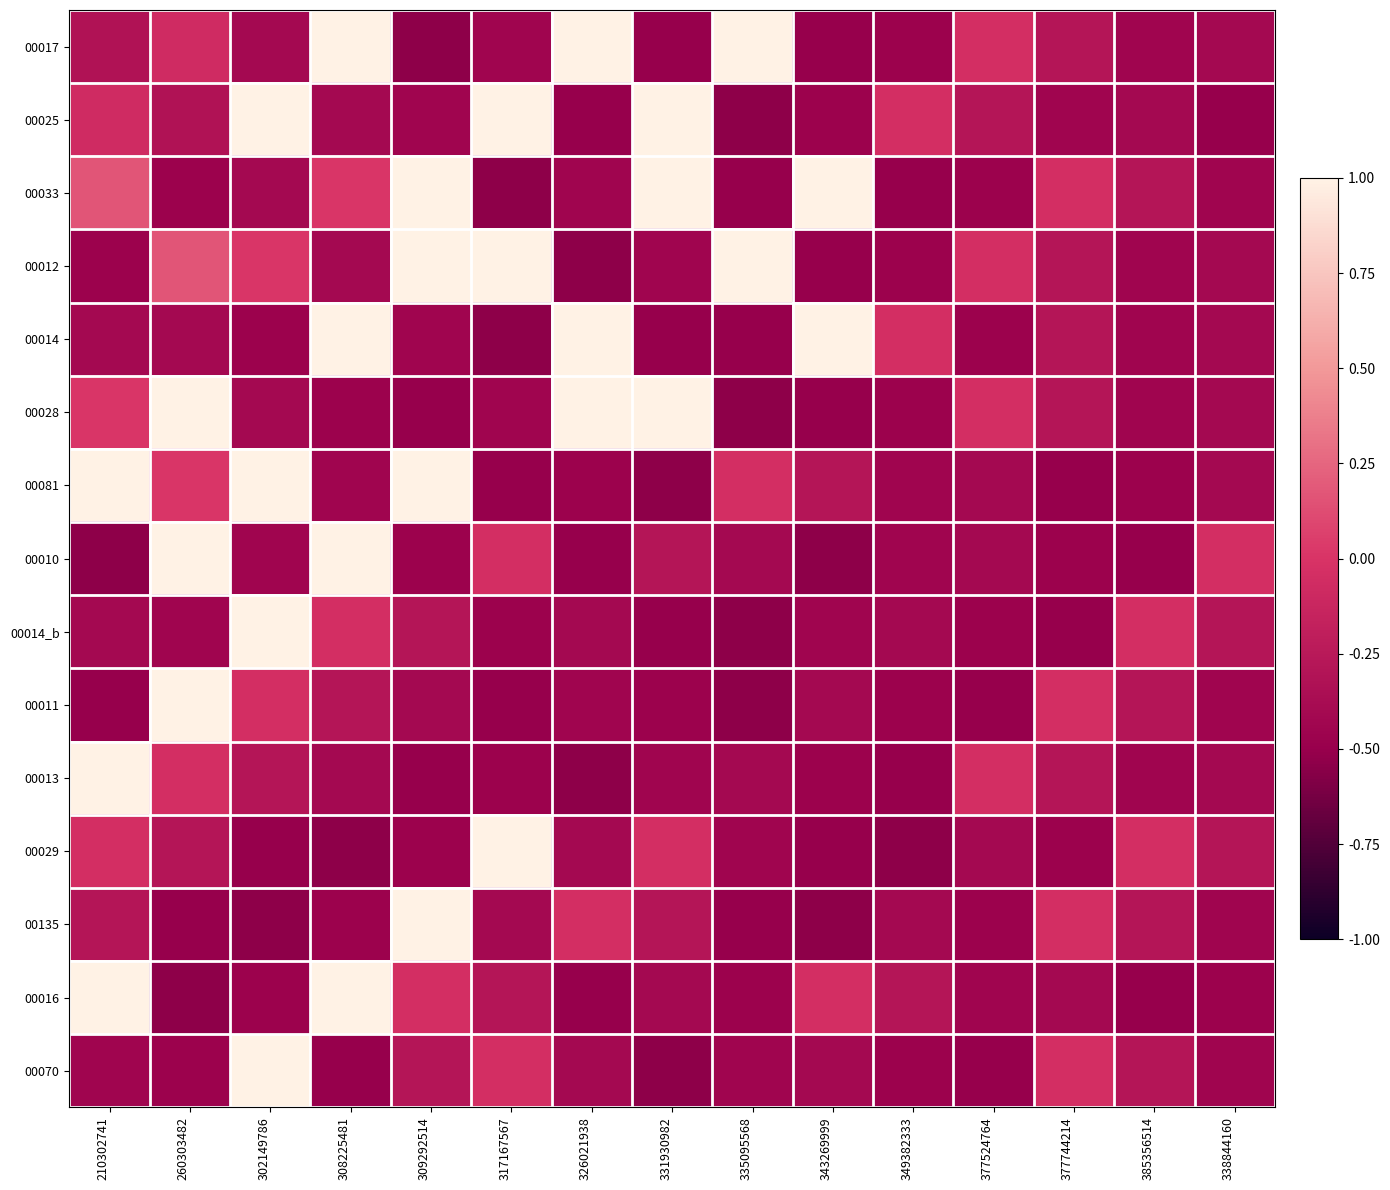

Reading right to left, transcribe all the data shown in this chart.

00017: 338844160=-0.4	385356514=-0.4	377744214=-0.3	377524764=-0.0	349382333=-0.5	343269999=-0.5	335095568=1.0	331930982=-0.5	326021938=1.0	317167567=-0.4	309292514=-0.5	308225481=1.0	302149786=-0.4	260303482=-0.1	210302741=-0.3
00025: 338844160=-0.5	385356514=-0.4	377744214=-0.4	377524764=-0.3	349382333=-0.0	343269999=-0.5	335095568=-0.5	331930982=1.0	326021938=-0.5	317167567=1.0	309292514=-0.4	308225481=-0.4	302149786=1.0	260303482=-0.3	210302741=-0.1
00033: 338844160=-0.4	385356514=-0.3	377744214=-0.0	377524764=-0.5	349382333=-0.5	343269999=1.0	335095568=-0.5	331930982=1.0	326021938=-0.4	317167567=-0.5	309292514=1.0	308225481=0.0	302149786=-0.4	260303482=-0.5	210302741=0.2
00012: 338844160=-0.4	385356514=-0.4	377744214=-0.3	377524764=-0.0	349382333=-0.5	343269999=-0.5	335095568=1.0	331930982=-0.4	326021938=-0.5	317167567=1.0	309292514=1.0	308225481=-0.4	302149786=0.0	260303482=0.2	210302741=-0.5
00014: 338844160=-0.4	385356514=-0.4	377744214=-0.3	377524764=-0.5	349382333=-0.0	343269999=1.0	335095568=-0.5	331930982=-0.5	326021938=1.0	317167567=-0.5	309292514=-0.4	308225481=1.0	302149786=-0.5	260303482=-0.4	210302741=-0.4
00028: 338844160=-0.4	385356514=-0.4	377744214=-0.3	377524764=-0.0	349382333=-0.5	343269999=-0.5	335095568=-0.5	331930982=1.0	326021938=1.0	317167567=-0.4	309292514=-0.5	308225481=-0.5	302149786=-0.4	260303482=1.0	210302741=0.0
00081: 338844160=-0.4	385356514=-0.5	377744214=-0.5	377524764=-0.4	349382333=-0.4	343269999=-0.3	335095568=-0.0	331930982=-0.5	326021938=-0.5	317167567=-0.5	309292514=1.0	308225481=-0.4	302149786=1.0	260303482=0.0	210302741=1.0
00010: 338844160=-0.0	385356514=-0.5	377744214=-0.5	377524764=-0.4	349382333=-0.4	343269999=-0.5	335095568=-0.4	331930982=-0.3	326021938=-0.5	317167567=-0.0	309292514=-0.5	308225481=1.0	302149786=-0.4	260303482=1.0	210302741=-0.5
00014_b: 338844160=-0.3	385356514=-0.0	377744214=-0.5	377524764=-0.5	349382333=-0.4	343269999=-0.4	335095568=-0.5	331930982=-0.5	326021938=-0.4	317167567=-0.5	309292514=-0.3	308225481=-0.0	302149786=1.0	260303482=-0.4	210302741=-0.4
00011: 338844160=-0.4	385356514=-0.3	377744214=-0.0	377524764=-0.5	349382333=-0.5	343269999=-0.4	335095568=-0.5	331930982=-0.5	326021938=-0.4	317167567=-0.5	309292514=-0.4	308225481=-0.3	302149786=-0.0	260303482=1.0	210302741=-0.5
00013: 338844160=-0.4	385356514=-0.4	377744214=-0.3	377524764=-0.0	349382333=-0.5	343269999=-0.5	335095568=-0.4	331930982=-0.4	326021938=-0.5	317167567=-0.5	309292514=-0.5	308225481=-0.4	302149786=-0.3	260303482=-0.0	210302741=1.0
00029: 338844160=-0.3	385356514=-0.0	377744214=-0.5	377524764=-0.4	349382333=-0.5	343269999=-0.5	335095568=-0.4	331930982=-0.0	326021938=-0.4	317167567=1.0	309292514=-0.5	308225481=-0.5	302149786=-0.5	260303482=-0.3	210302741=-0.0
00135: 338844160=-0.4	385356514=-0.3	377744214=-0.0	377524764=-0.5	349382333=-0.4	343269999=-0.5	335095568=-0.5	331930982=-0.3	326021938=-0.0	317167567=-0.4	309292514=1.0	308225481=-0.5	302149786=-0.5	260303482=-0.5	210302741=-0.3
00016: 338844160=-0.5	385356514=-0.5	377744214=-0.4	377524764=-0.4	349382333=-0.3	343269999=-0.0	335095568=-0.5	331930982=-0.4	326021938=-0.5	317167567=-0.3	309292514=-0.0	308225481=1.0	302149786=-0.5	260303482=-0.5	210302741=1.0
00070: 338844160=-0.4	385356514=-0.3	377744214=-0.0	377524764=-0.5	349382333=-0.5	343269999=-0.4	335095568=-0.4	331930982=-0.5	326021938=-0.4	317167567=-0.0	309292514=-0.3	308225481=-0.5	302149786=1.0	260303482=-0.5	210302741=-0.4